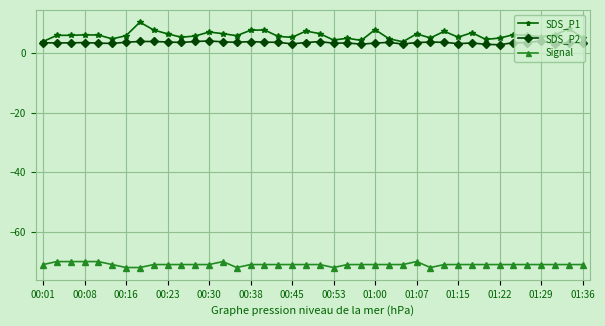

True or false: SDS_P1 and Signal intersect in this chart.

False